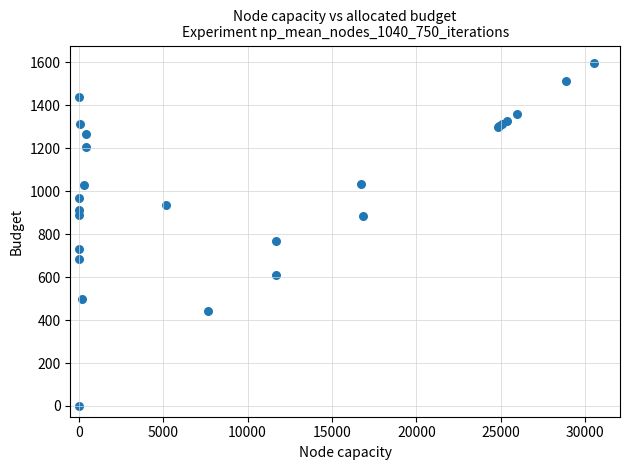

What Y value in the scatter plot is closest to 799?

768.8